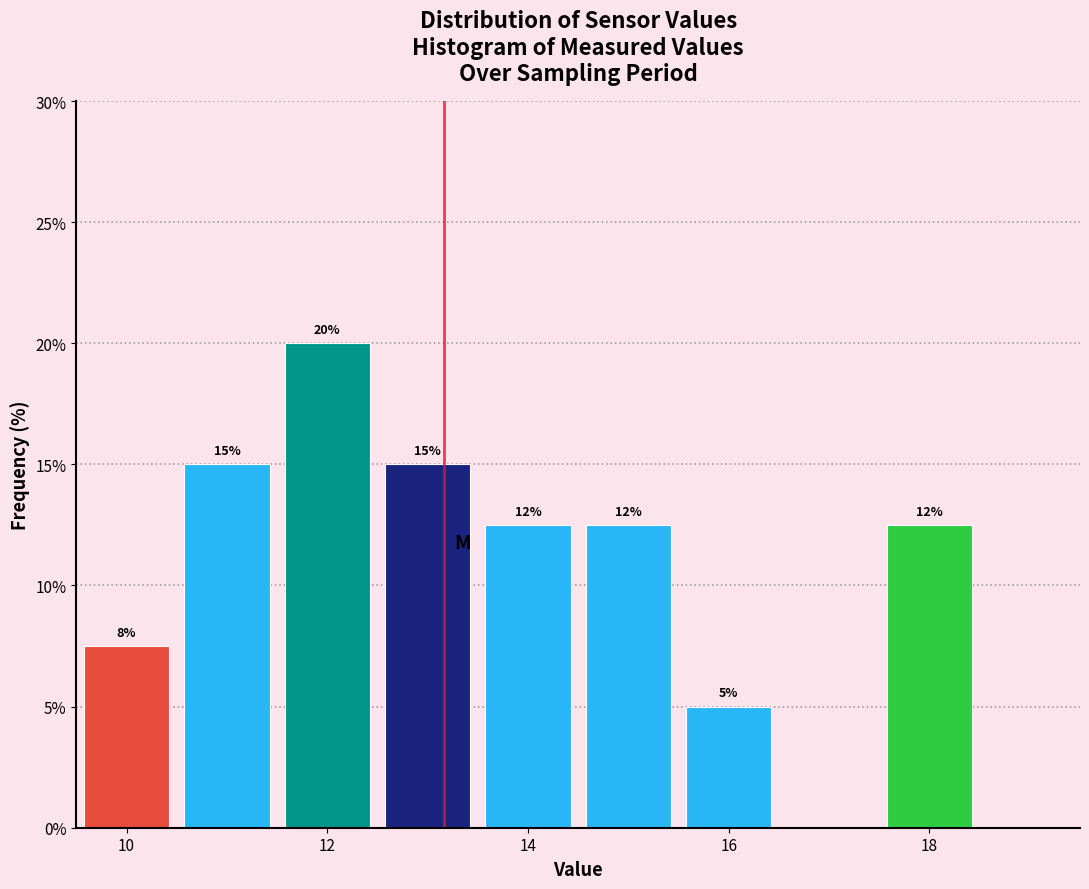

Over which range of the x-axis is the bar tallest?

11.5 to 12.5